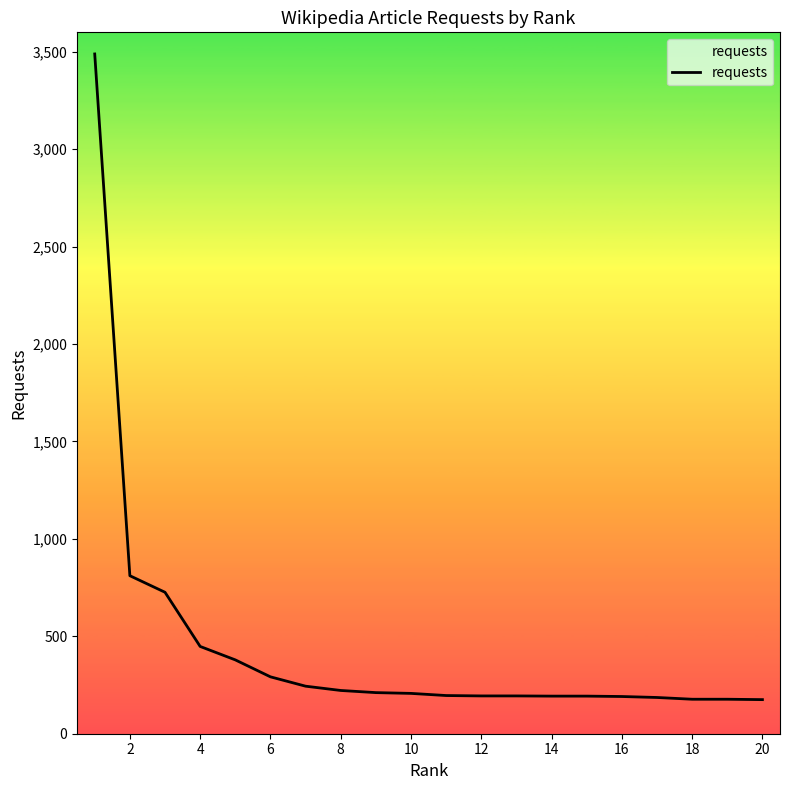

What is the maximum value shown in the chart?

3489